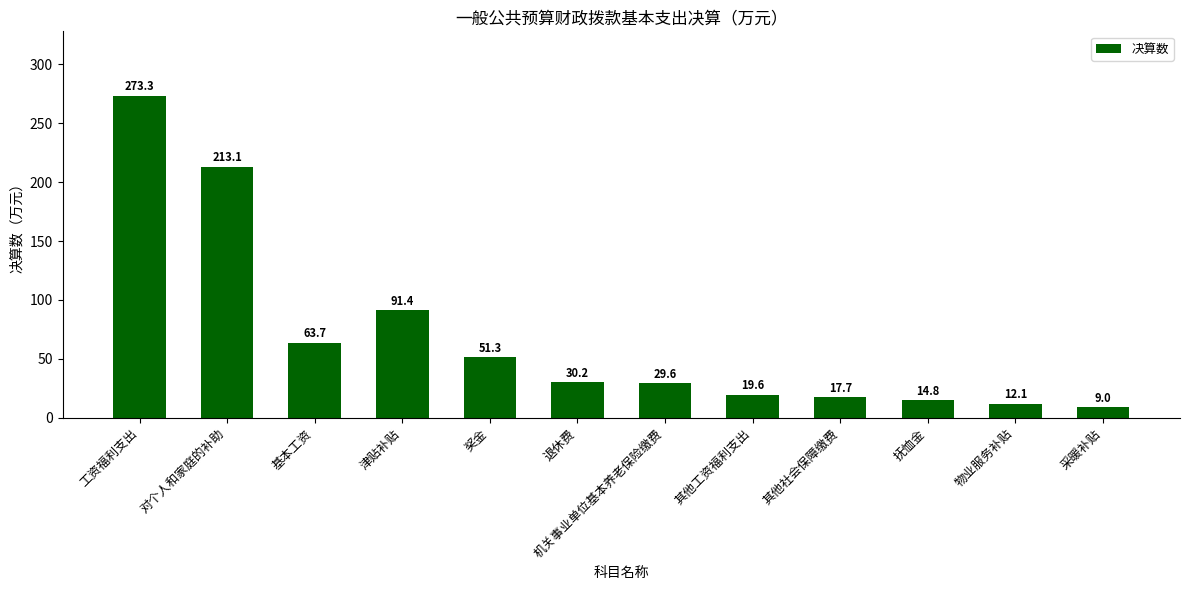

Rank the categories by value from highest to lowest.

工资福利支出, 对个人和家庭的补助, 津贴补贴, 基本工资, 奖金, 退休费, 机关事业单位基本养老保险缴费, 其他工资福利支出, 其他社会保障缴费, 抚恤金, 物业服务补贴, 采暖补贴